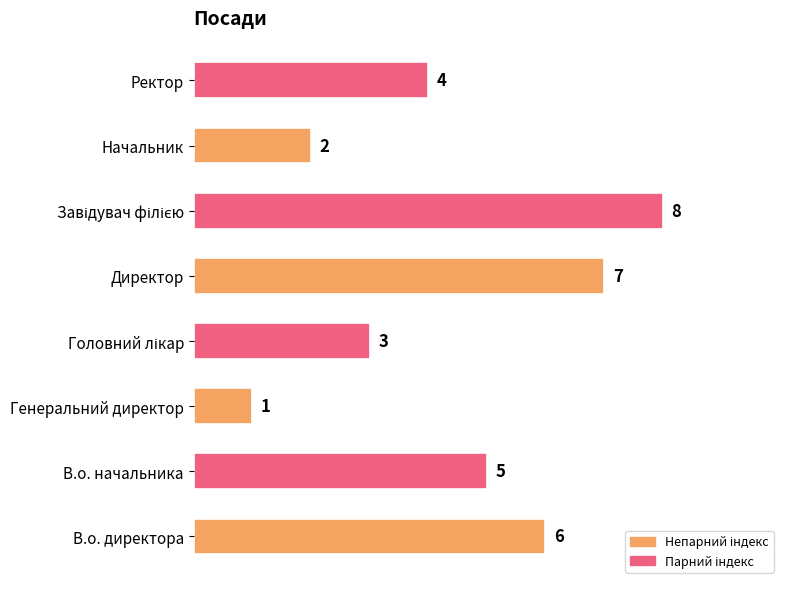

Approximately how many times larger is the value at В.о. директора compared to Ректор?

1.5